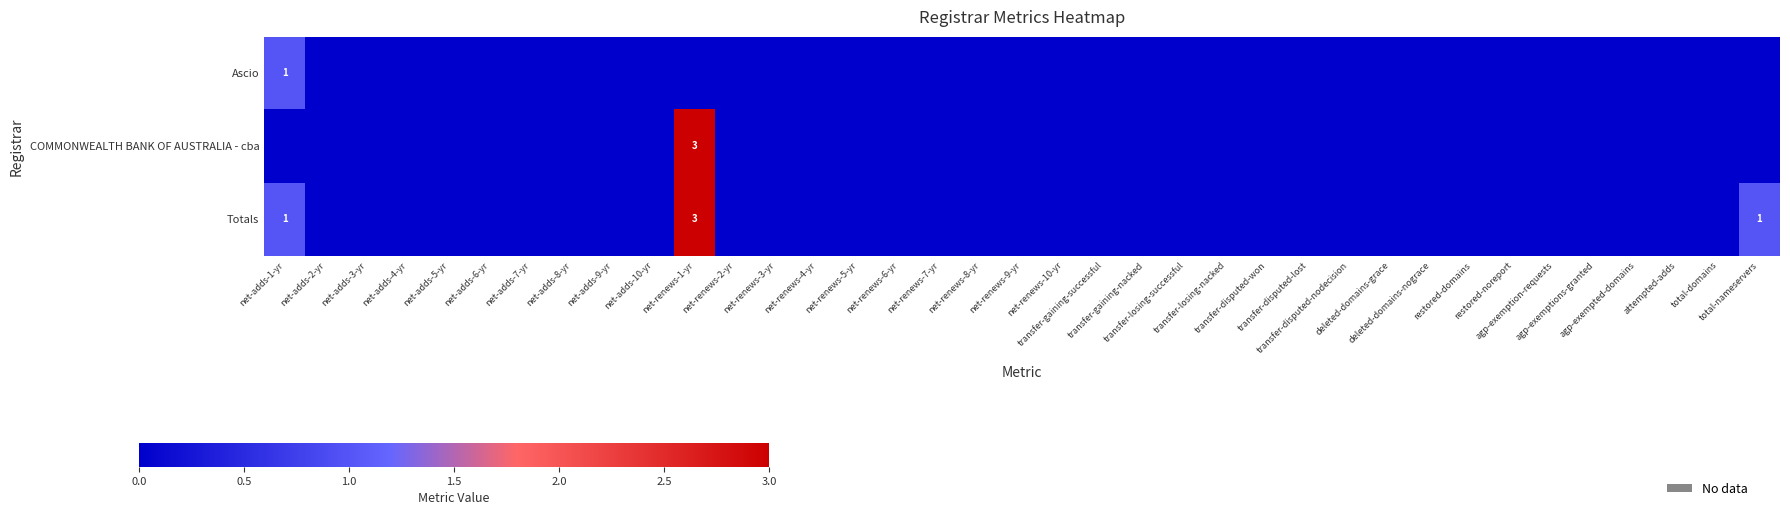

What is the sum of all Totals values?

5